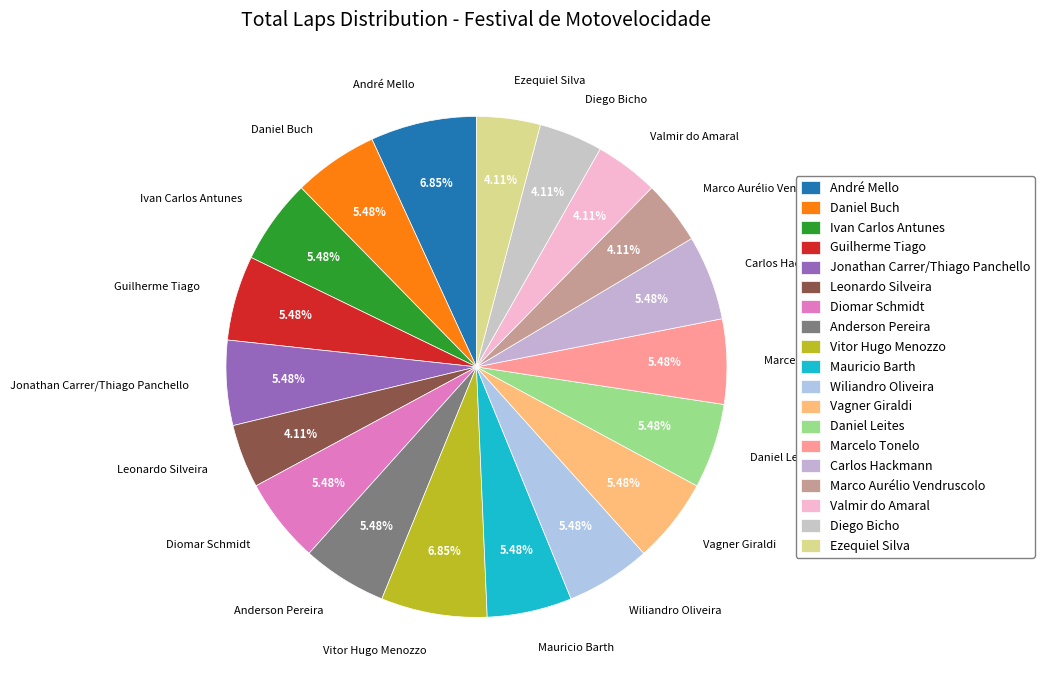

How many slices are in this pie chart?

19